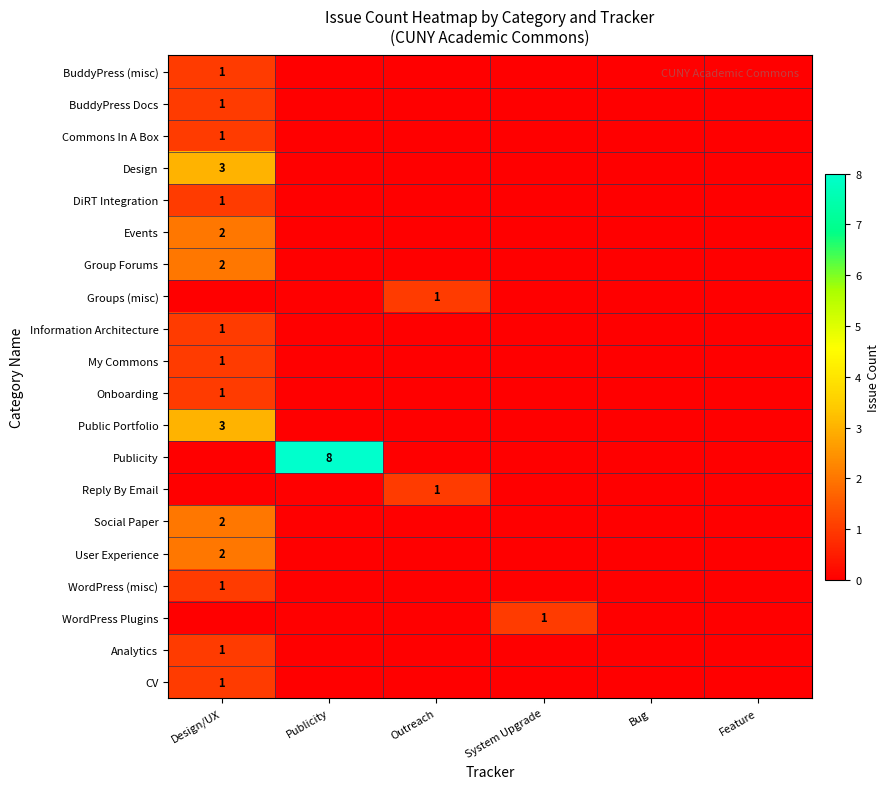

The Public Portfolio series shows 0 at Outreach. True or false?

True